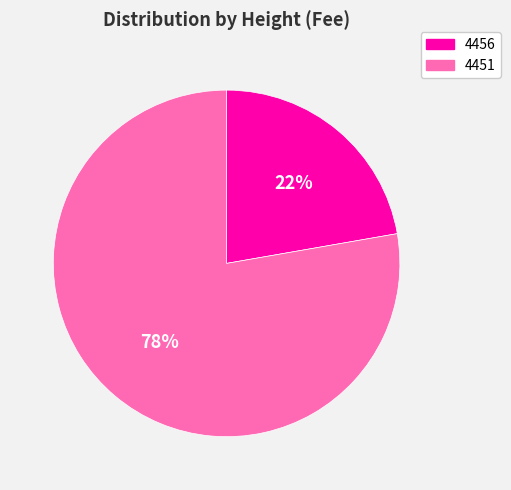

Combined, do 4451 and 4456 account for over 50%?

Yes